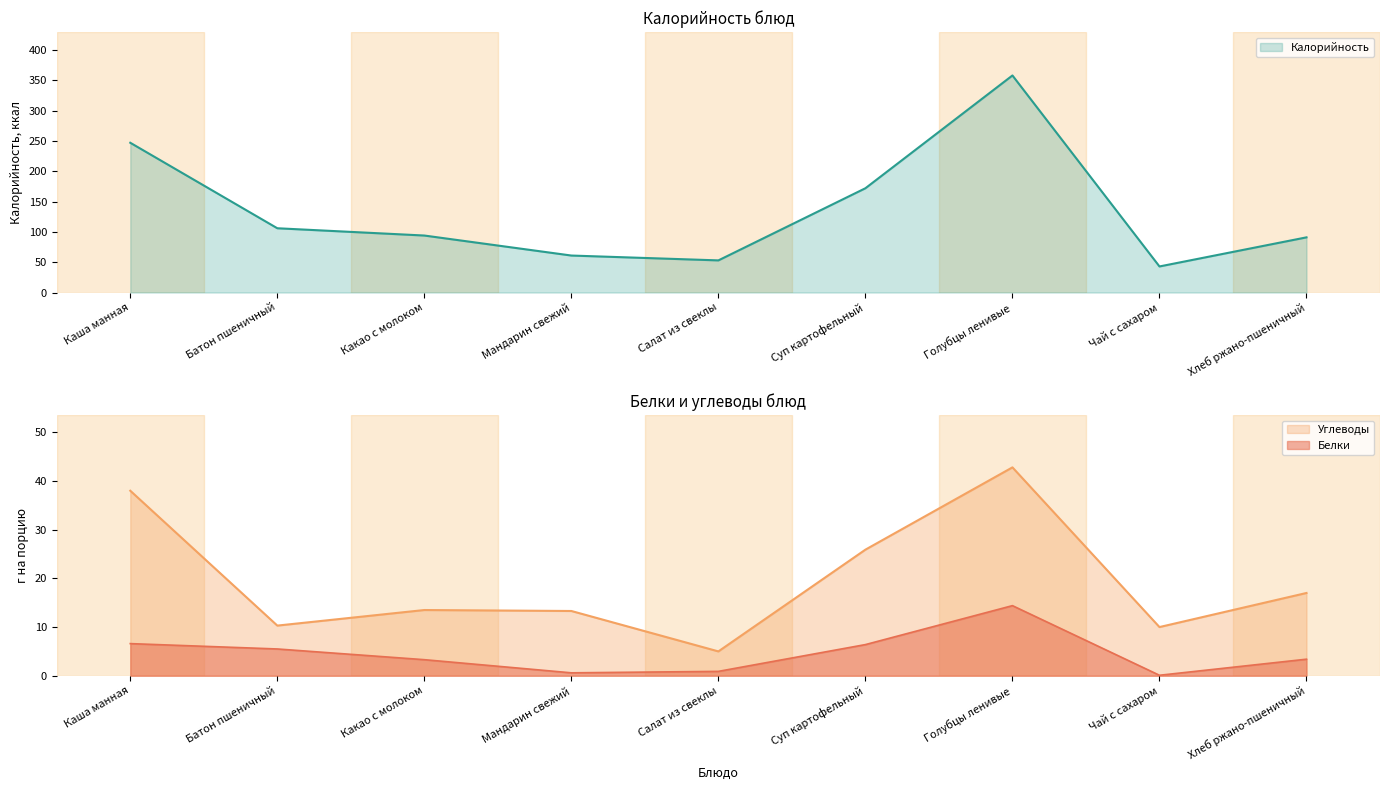

What is the approximate value of Калорийность at Какао с молоком?

94